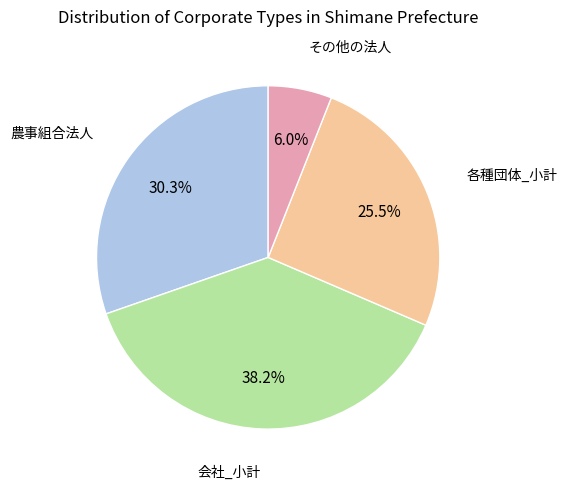

Is there any slice that represents more than half of the pie?

No